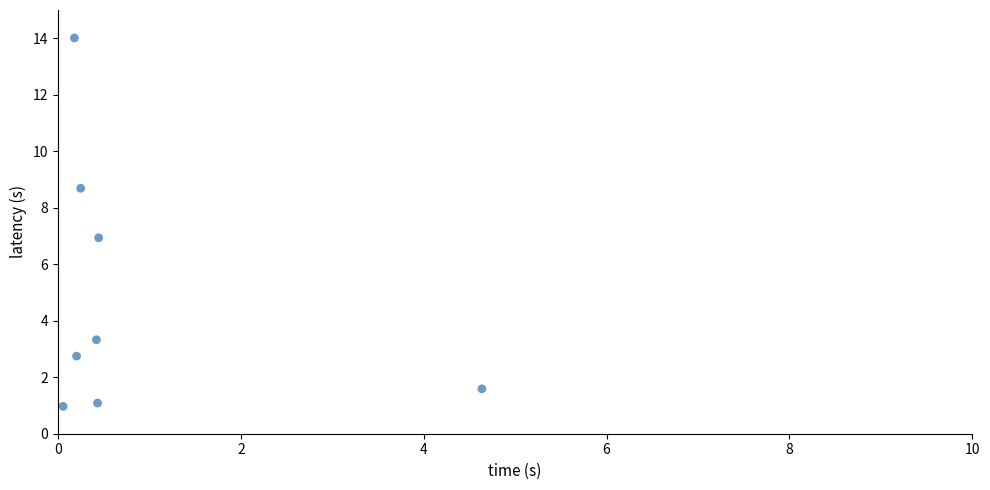

What is the range of Y values (max minus min)?

13.0